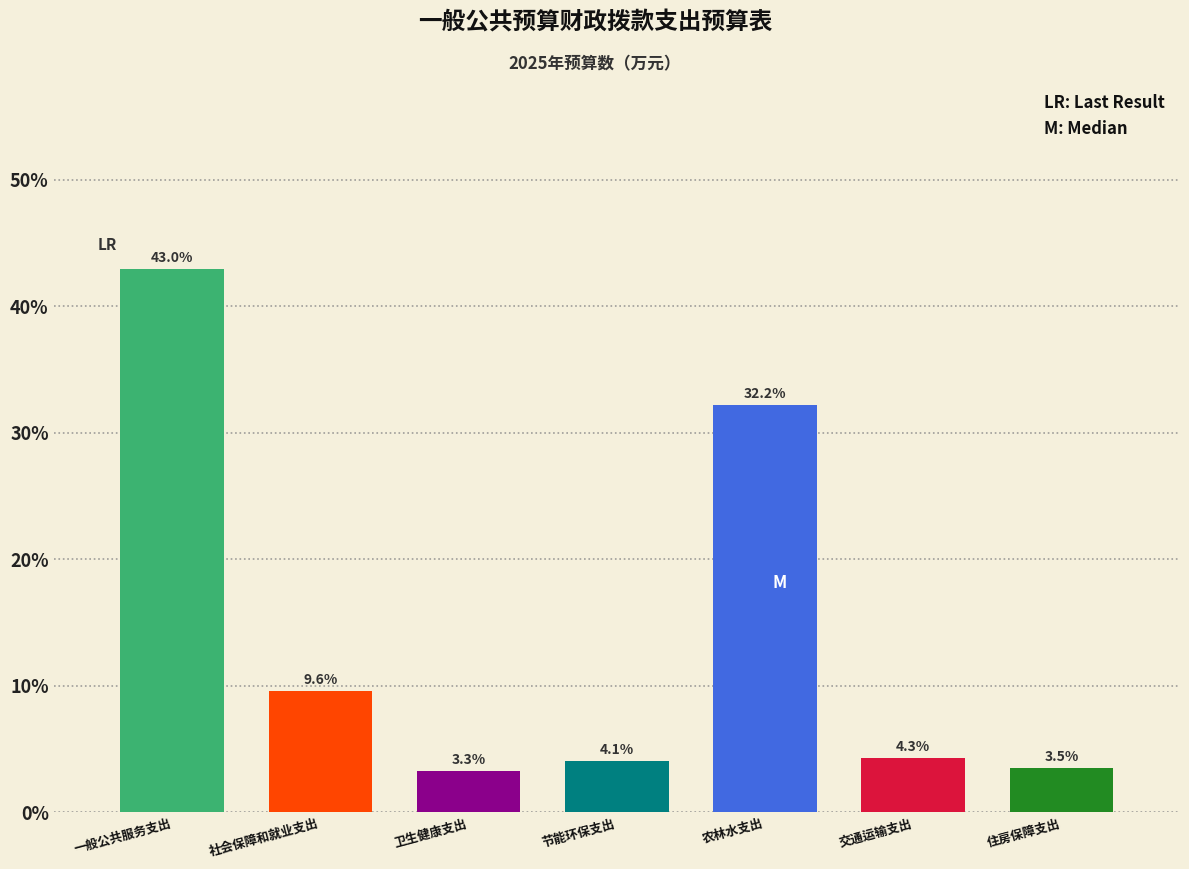

Reading left to right, extract all data points from this chart.

一般公共服务支出=43.0	社会保障和就业支出=9.6	卫生健康支出=3.3	节能环保支出=4.1	农林水支出=32.2	交通运输支出=4.3	住房保障支出=3.5